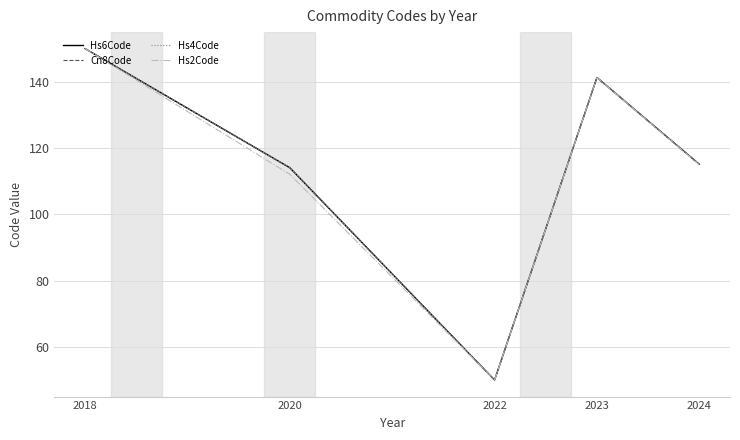

What are all the series names shown in the legend?

Hs6Code, Cn8Code, Hs4Code, Hs2Code